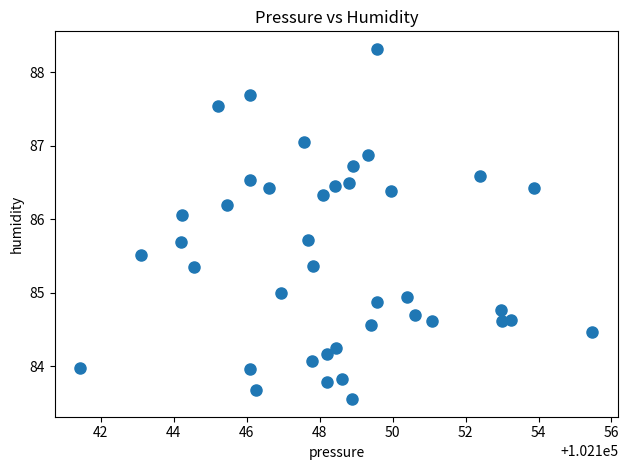

What is the range of X values (max minus min)?

14.0